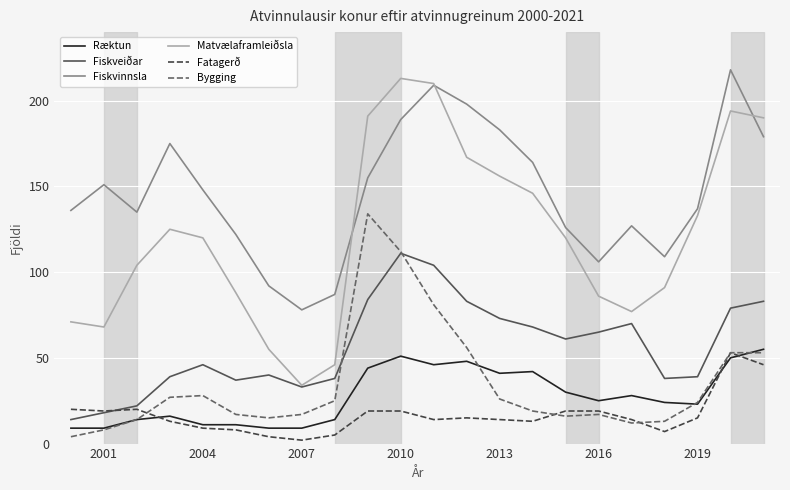

True or false: Fiskvinnsla and Fatagerð intersect in this chart.

False